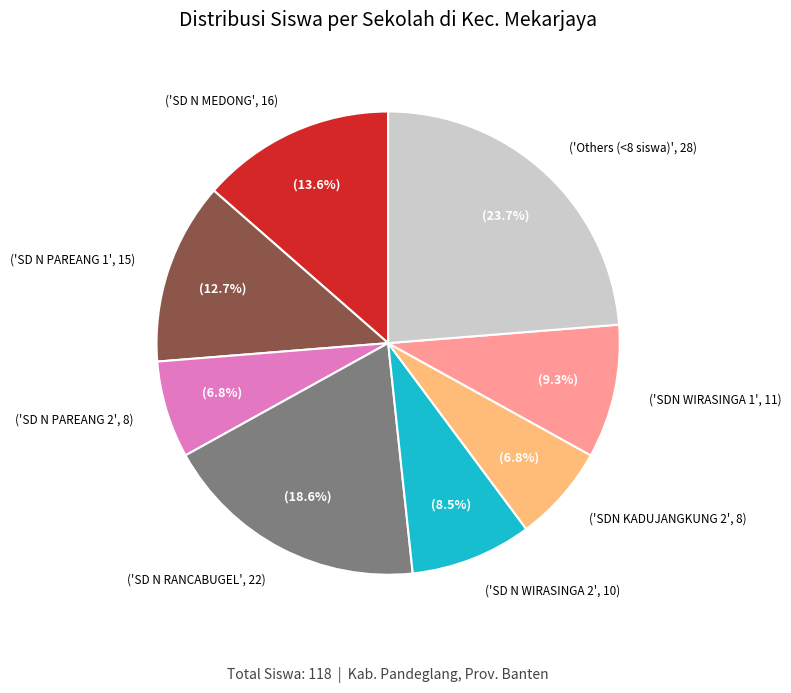

Does any single category account for the majority?

No